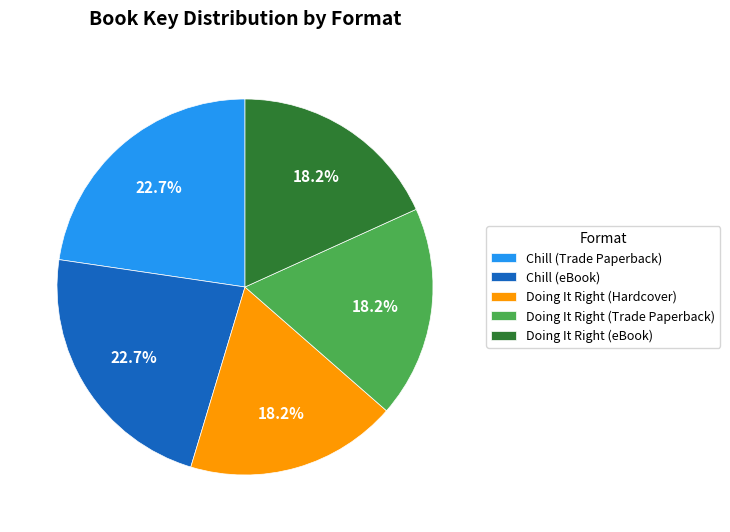

To the nearest percent, what portion does Chill (eBook) represent?

23%